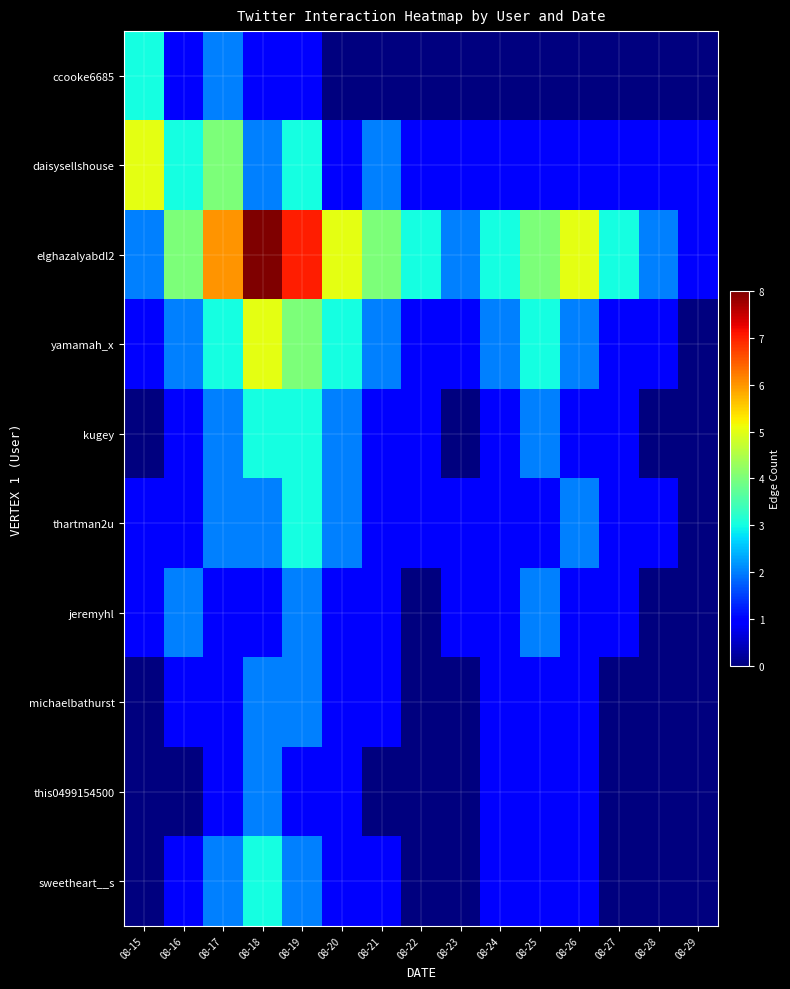

List the series in order of their peak value, lowest first.

jeremyhl, michaelbathurst, this0499154500, ccooke6685, kugey, thartman2u, sweetheart__s, daisysellshouse, yamamah_x, elghazalyabdl2